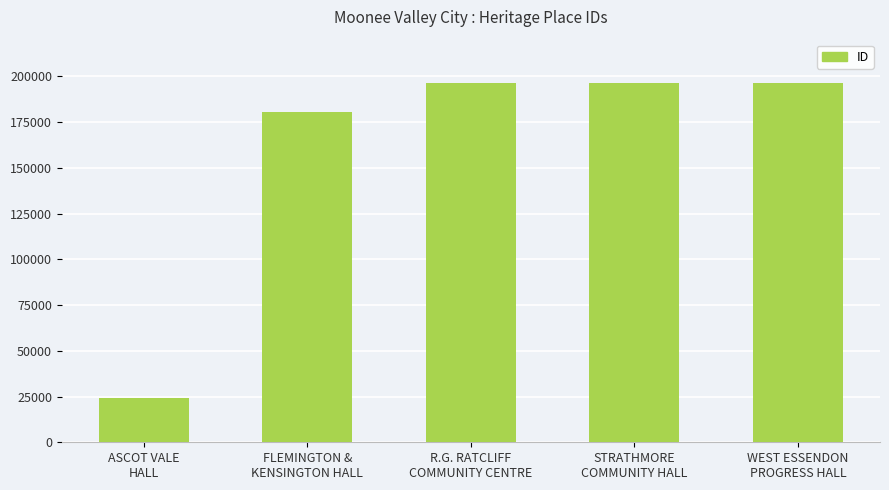

What is the average value?

158607